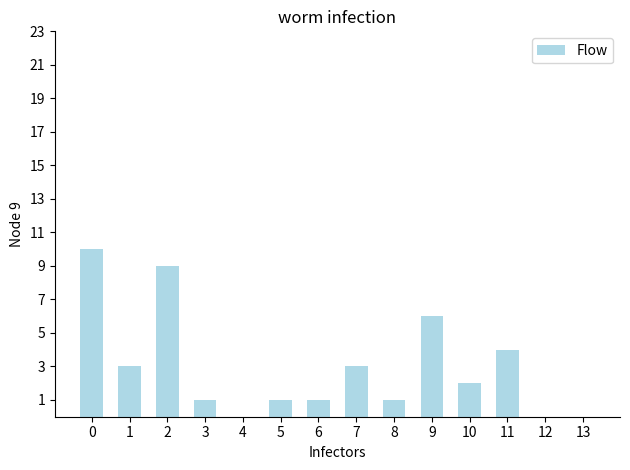

Are the bars horizontal?

No